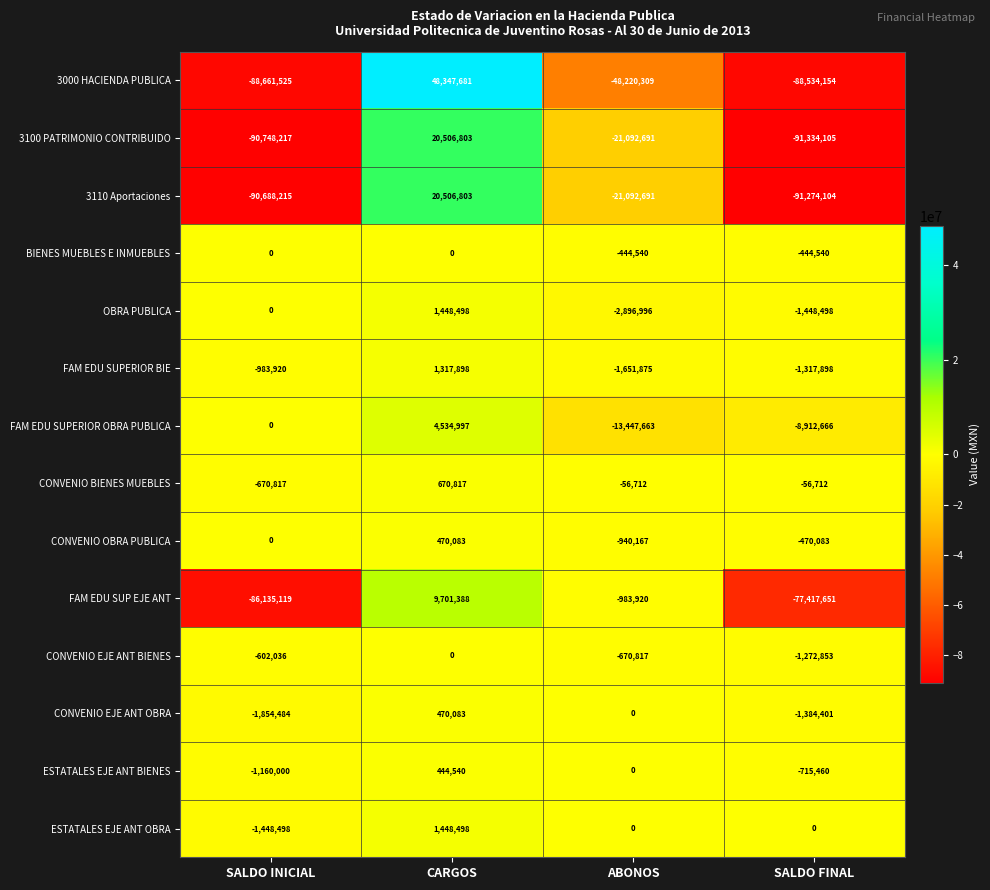

The 3110 Aportaciones series shows -21092691 at ABONOS. True or false?

True